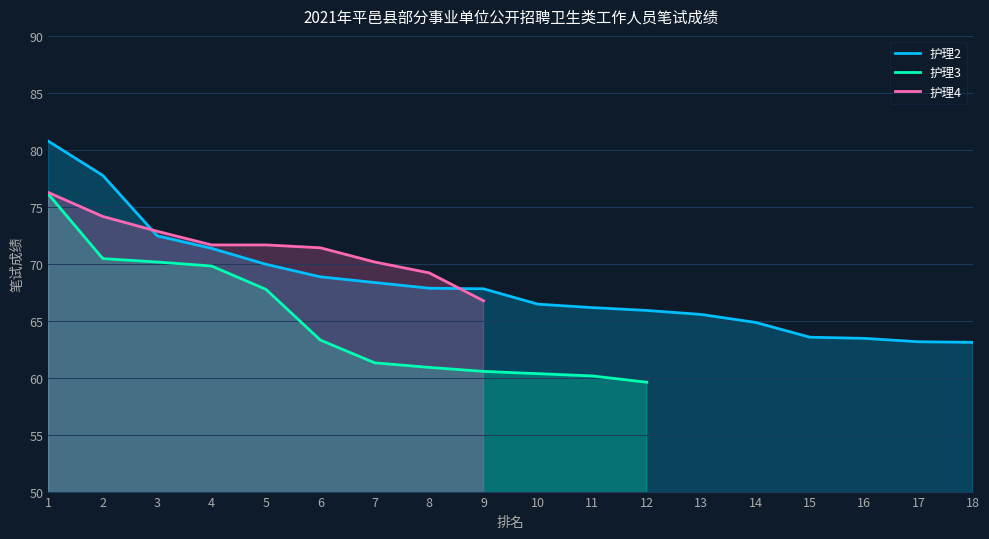

How many distinct data groups are displayed?

3